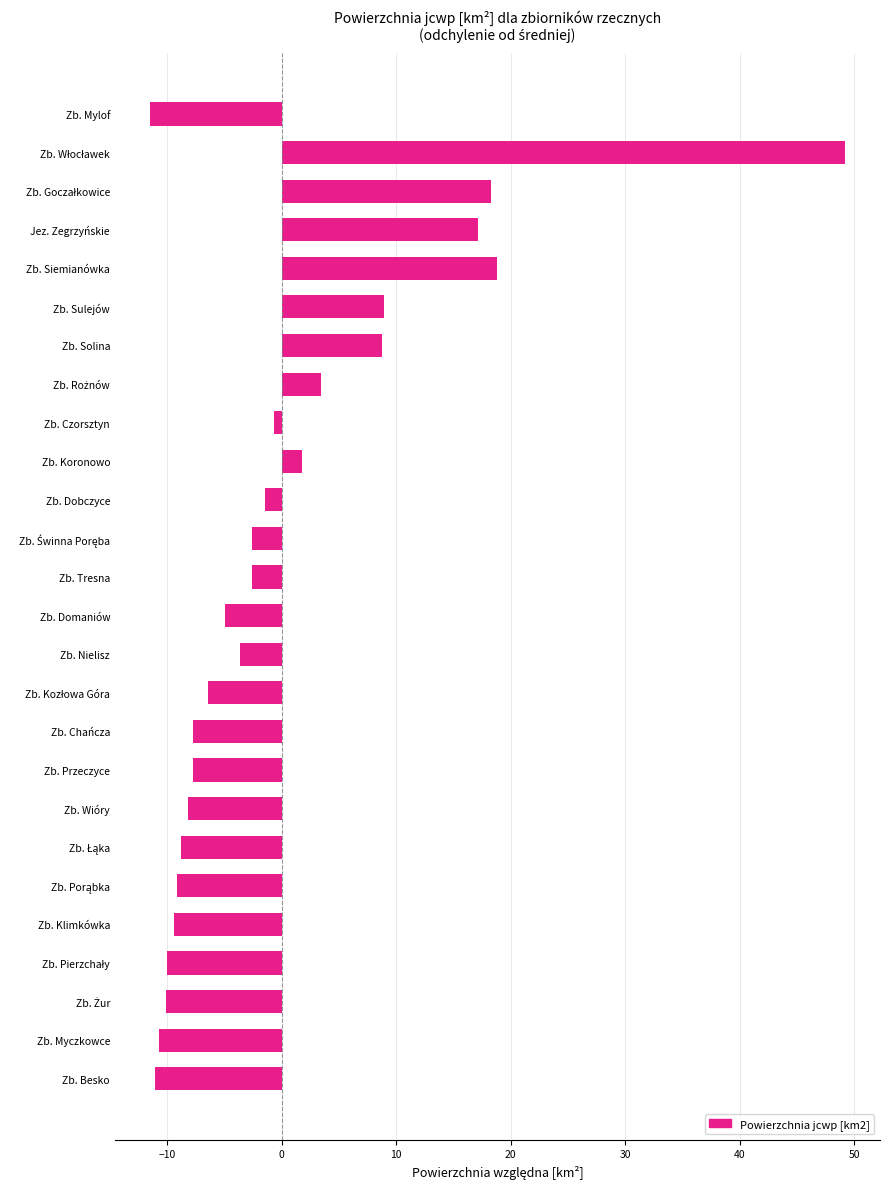

What is the difference between the second highest and second lowest values?

29.8